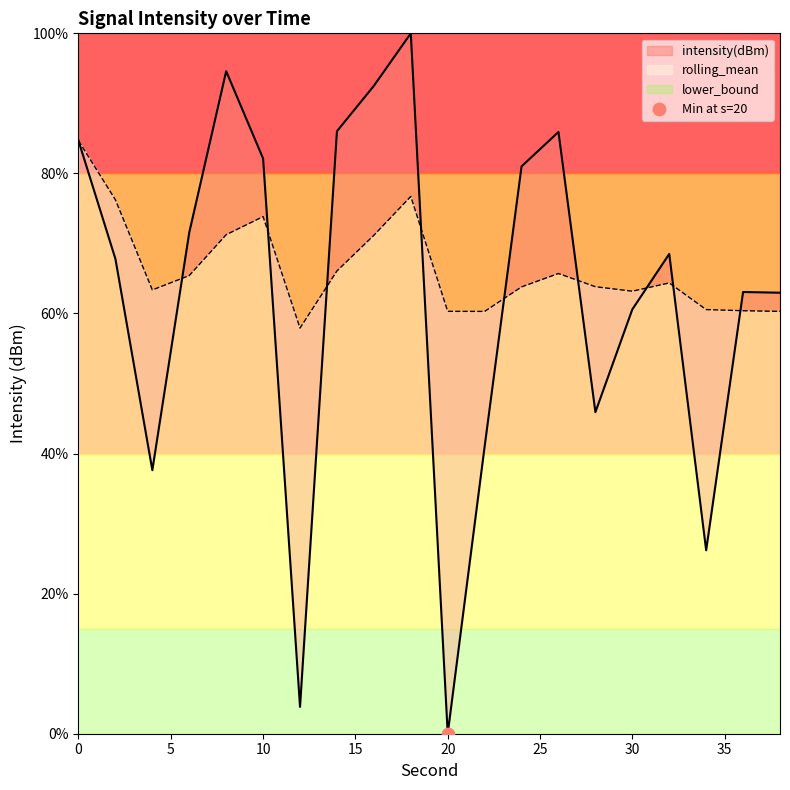

Is the value of intensity(dBm) at 6 greater than the value of rolling_mean at 32?

Yes